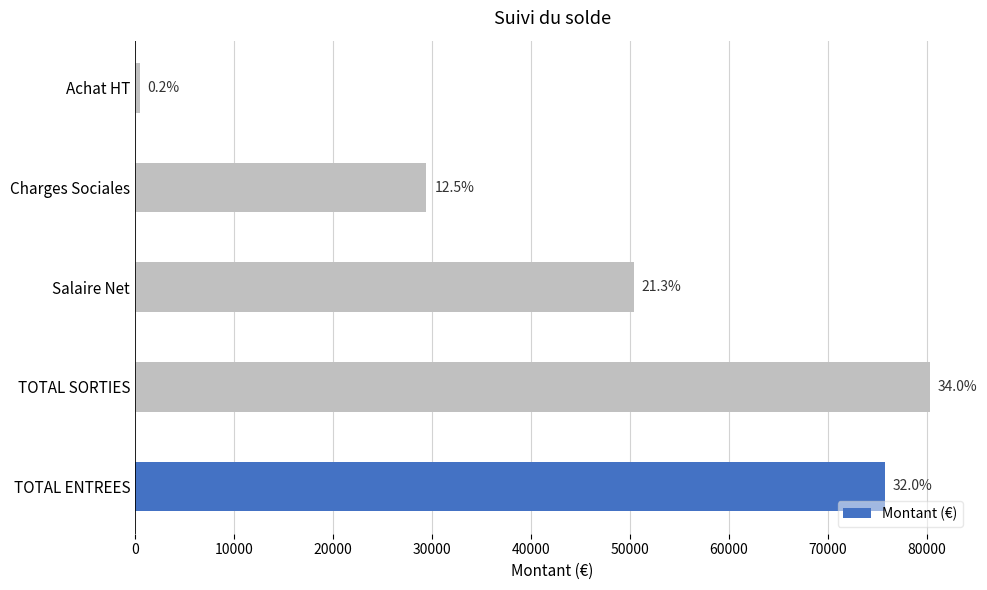

What is the maximum value shown in the chart?

80305.7